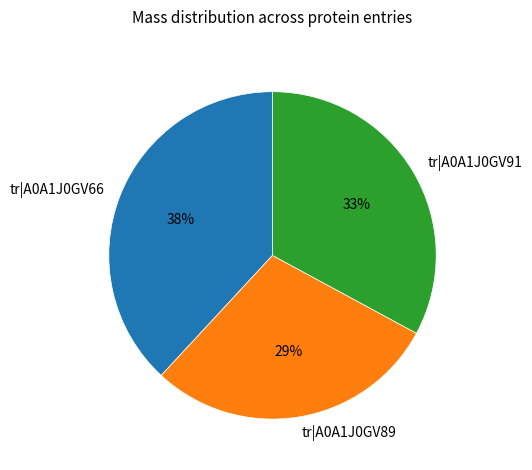

What is the ratio of the value at tr|A0A1J0GV91 to the value at tr|A0A1J0GV66?

0.9